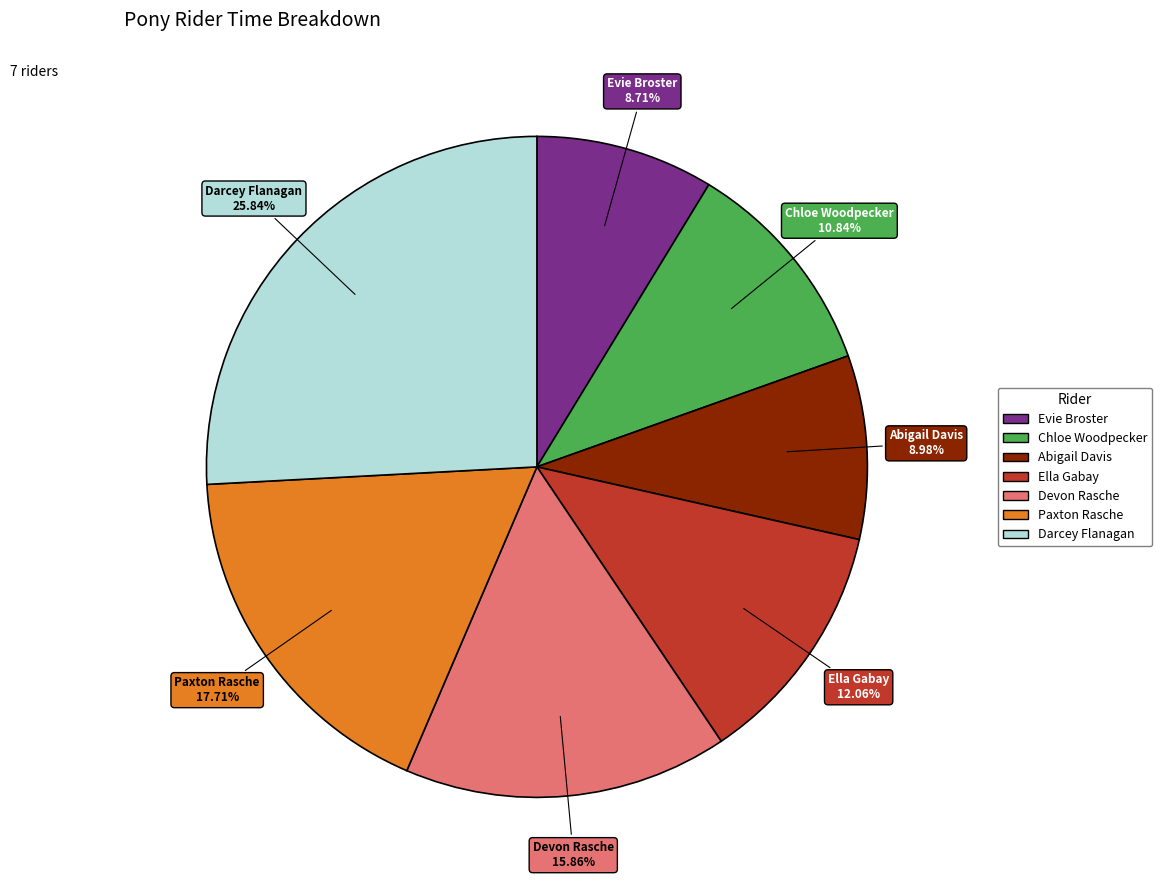

Does any single category account for the majority?

No